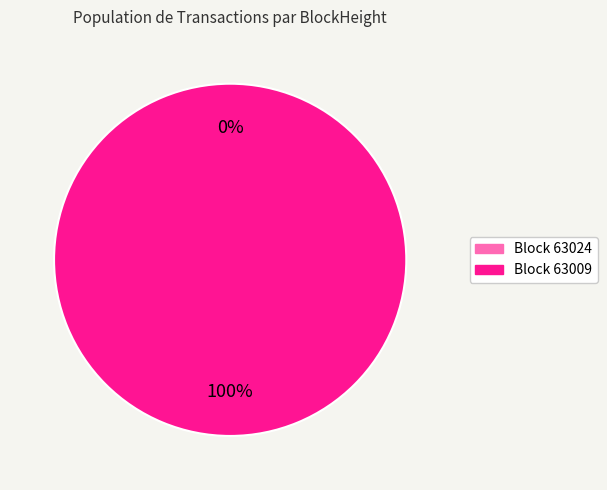

What percentage is NOT represented by 63024?

100.0%